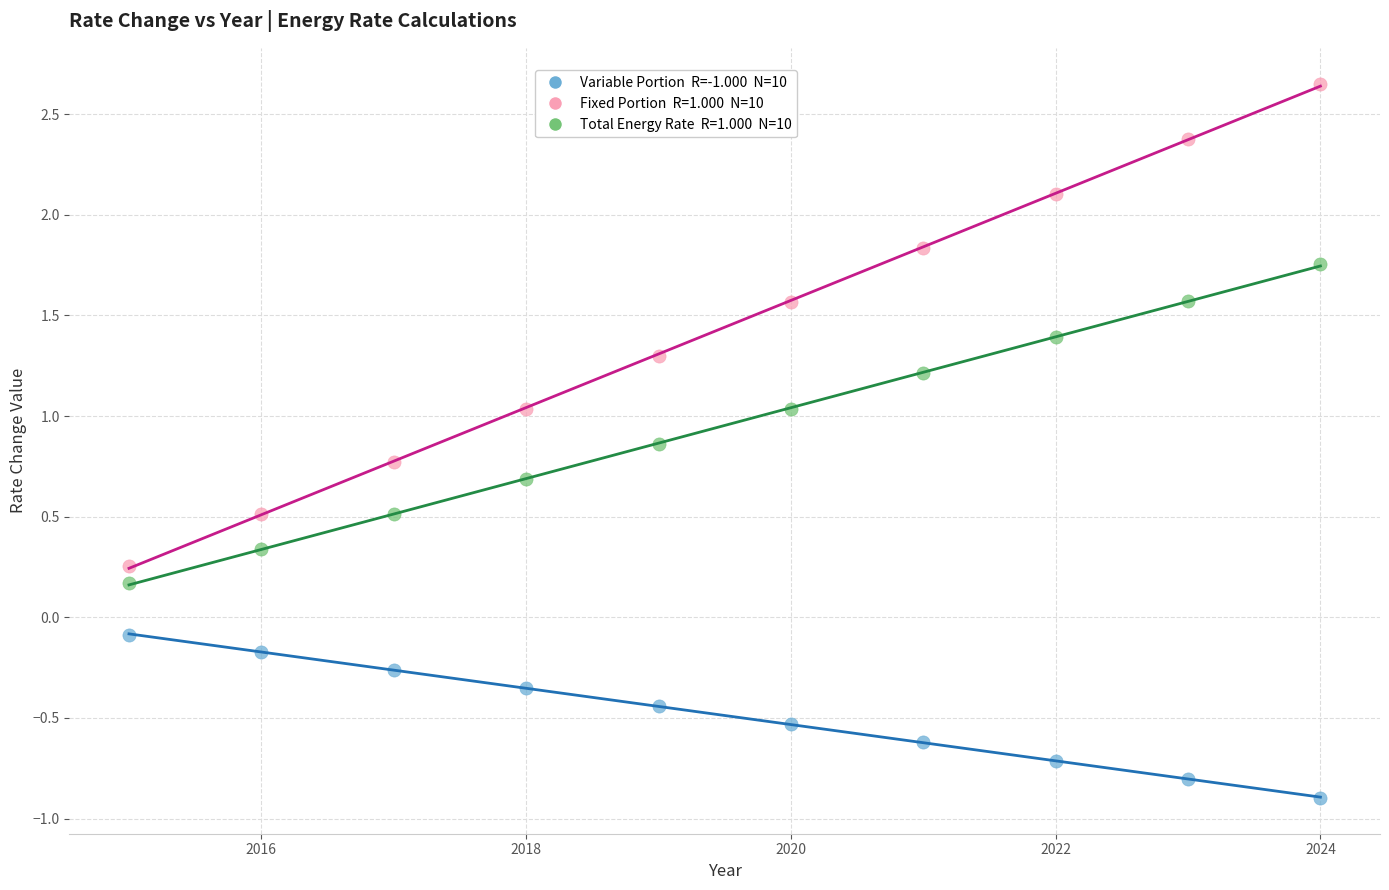

Across all data points, what is the range of Y values (max minus min)?

3.6